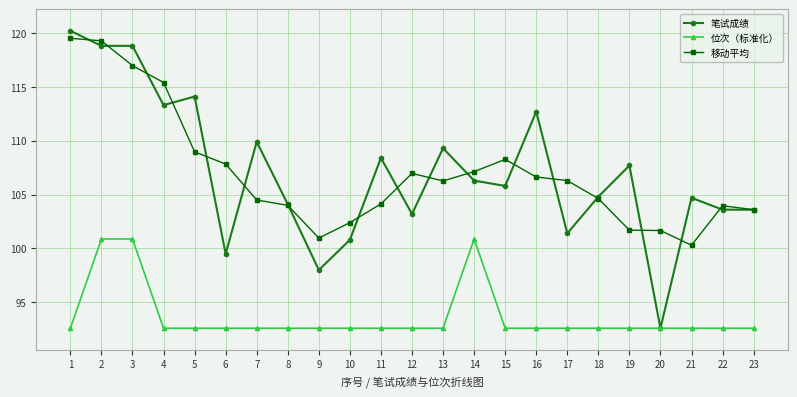

True or false: 移动平均 and 位次（标准化） intersect in this chart.

False